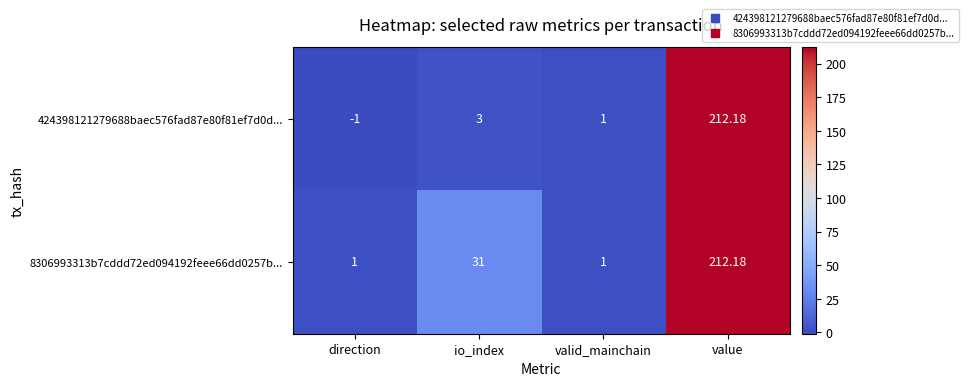

At which category is the sum across all series the highest?

value